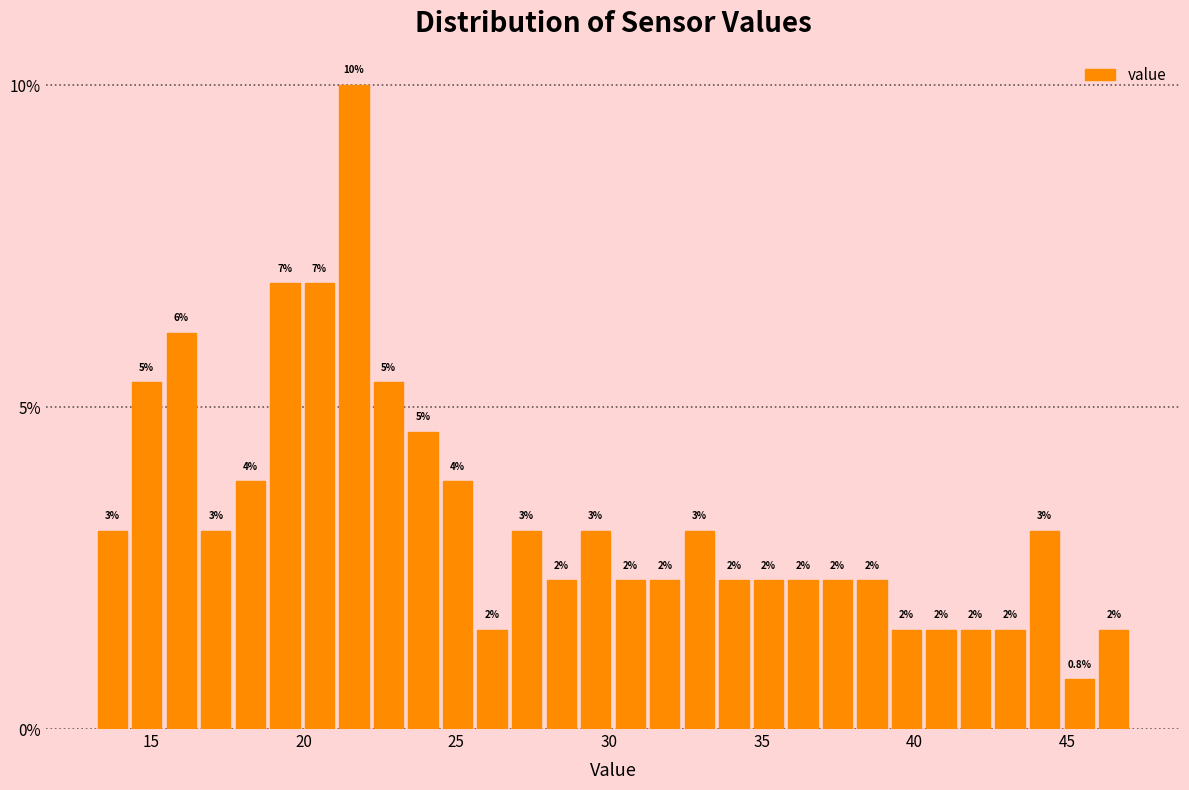

Read against the x-axis, roughly where is the centre of the tallest bar?

21.5